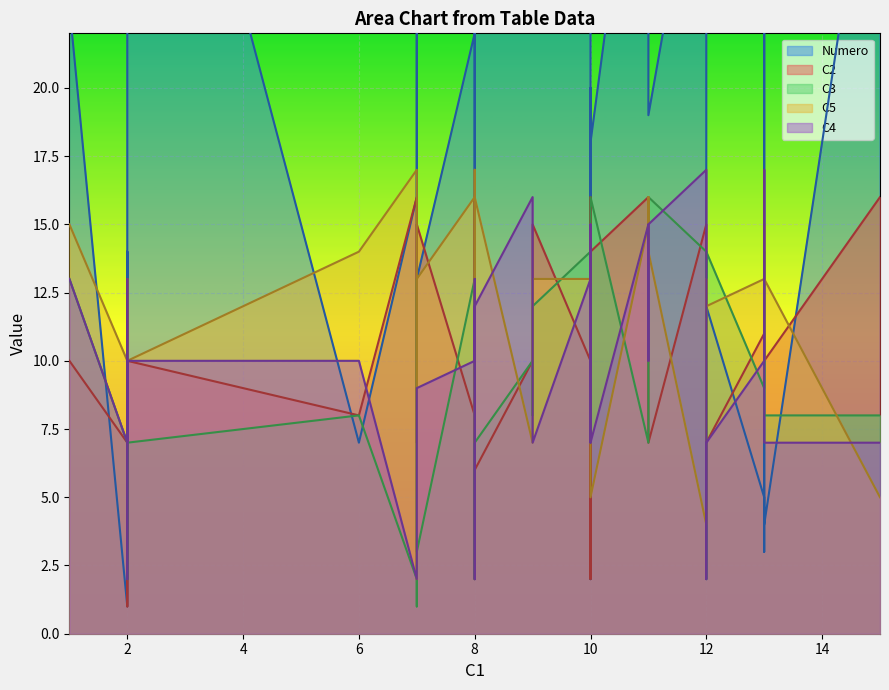

Which series has the widest spread of values?

Numero